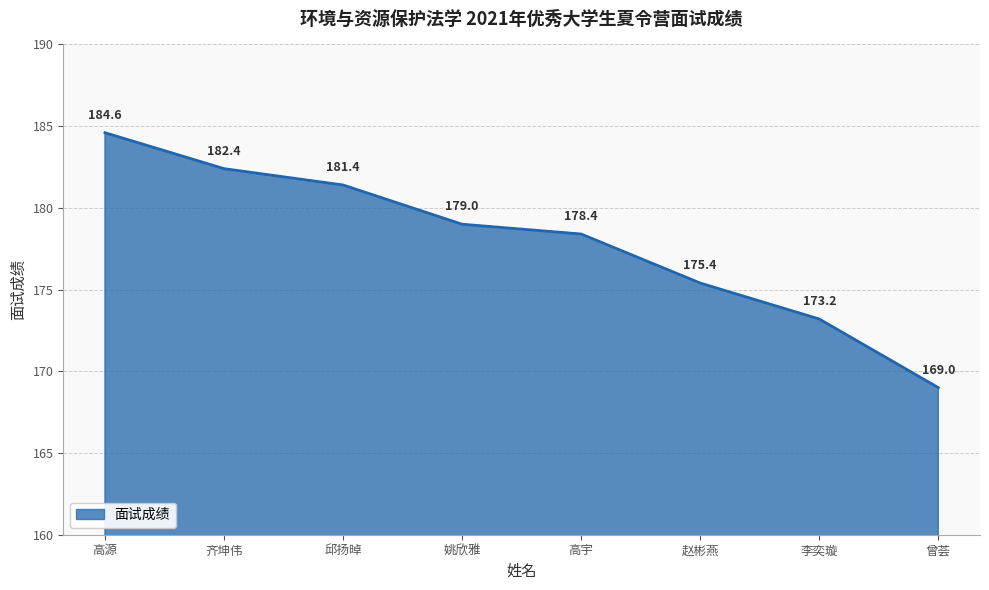

What position from the left is 李奕璇?

7